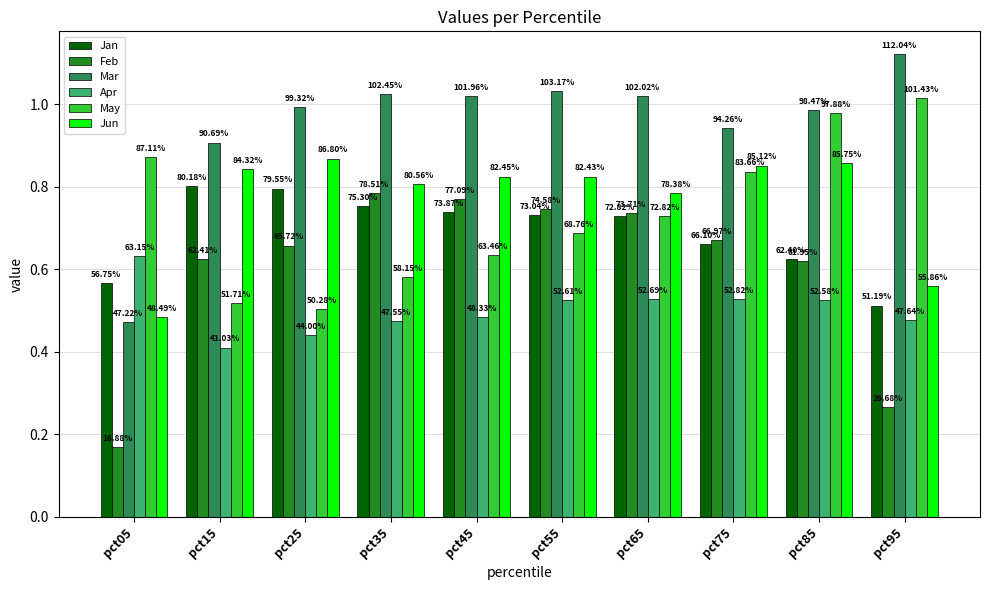

What is the value of the Feb bar at the 8th from the left?

0.7